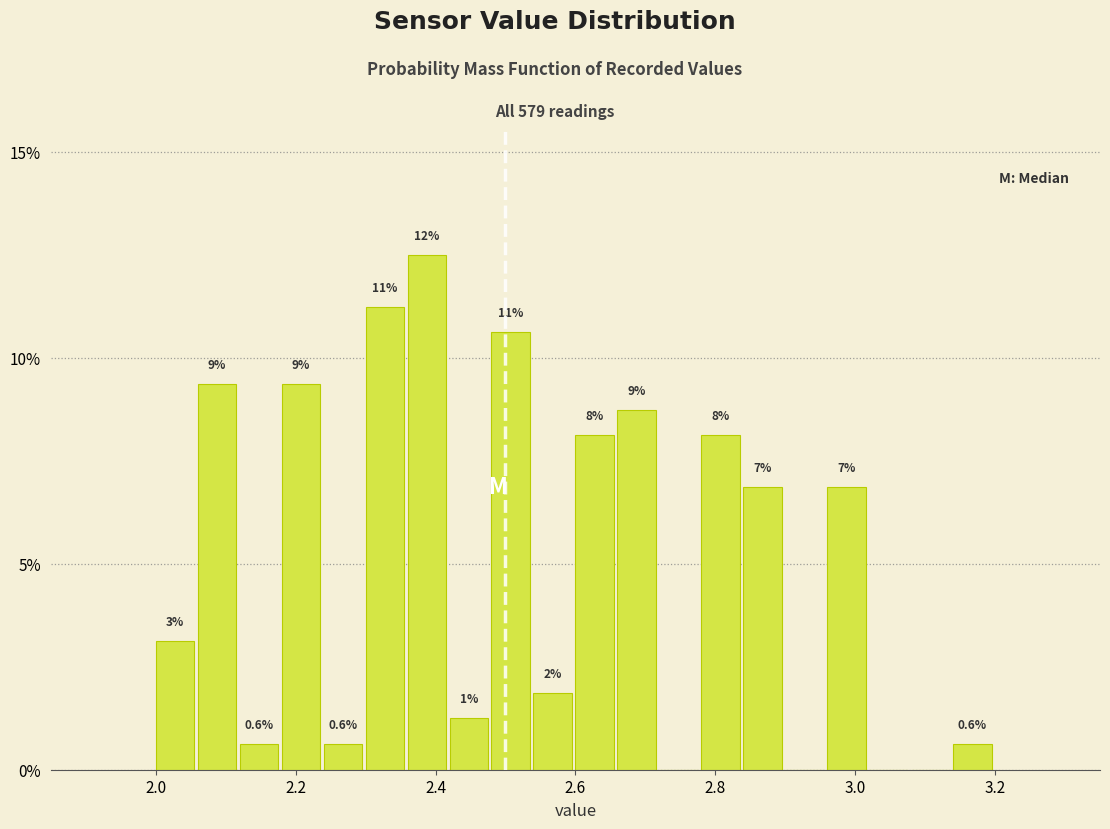

Read against the x-axis, roughly where is the centre of the tallest bar?

2.38